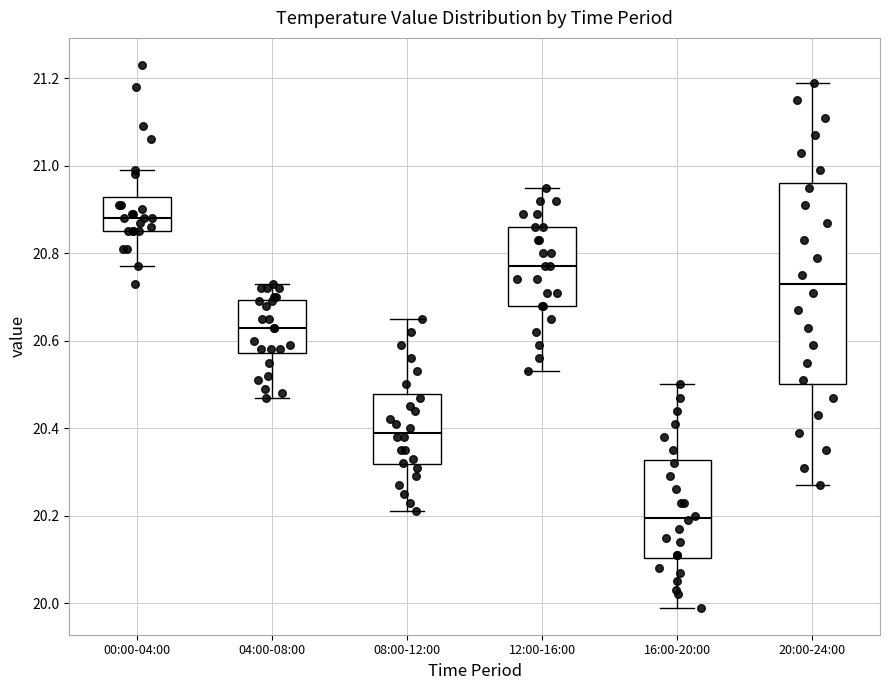

Reading left to right, transcribe this box plot: for each box, give where its median line is, the range the box spans, and where its two whiskers end, as read against the y-axis. The values are not printed on the chart, so give them approximately, as read against the axis.

00:00-04:00: median 20.88, box 20.86 to 20.92, whiskers 20.78 to 21.00
04:00-08:00: median 20.64, box 20.58 to 20.70, whiskers 20.48 to 20.74
08:00-12:00: median 20.40, box 20.32 to 20.48, whiskers 20.22 to 20.66
12:00-16:00: median 20.78, box 20.68 to 20.86, whiskers 20.54 to 20.96
16:00-20:00: median 20.20, box 20.10 to 20.32, whiskers 20.00 to 20.50
20:00-24:00: median 20.74, box 20.50 to 20.96, whiskers 20.28 to 21.20